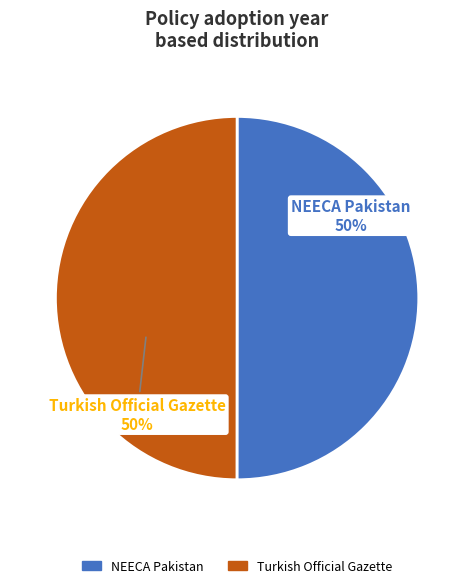

How many segments does this pie chart have?

2